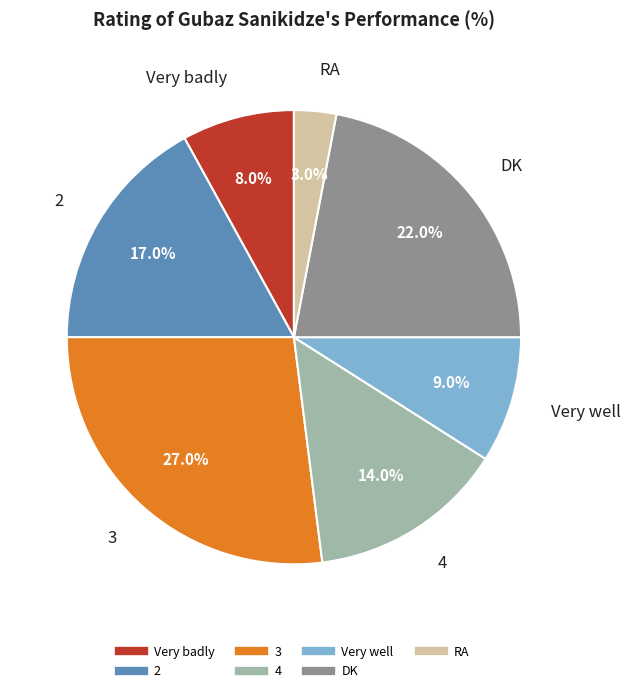

Count the number of slices in the pie.

7